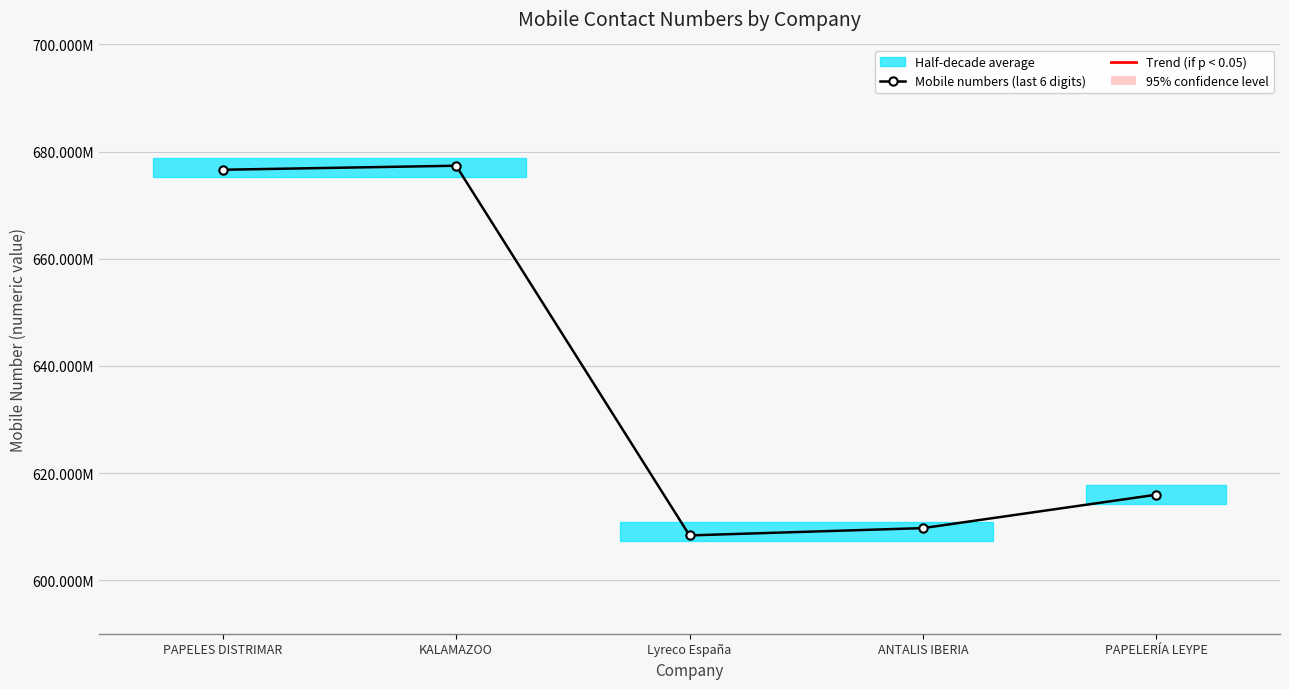

What is the difference between the maximum and minimum values?

69008314